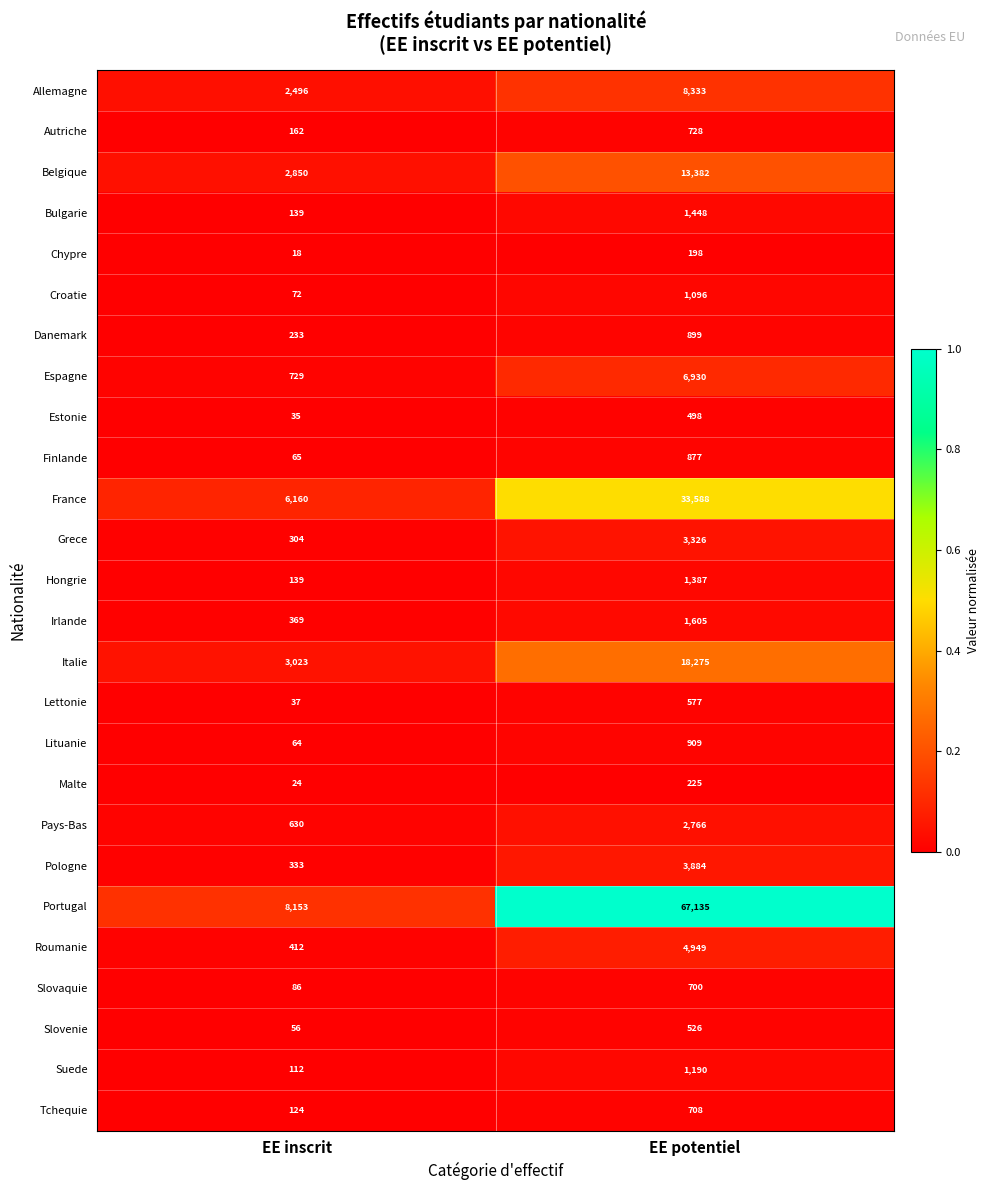

Is it true that Croatie equals 1096 at EE potentiel?

True